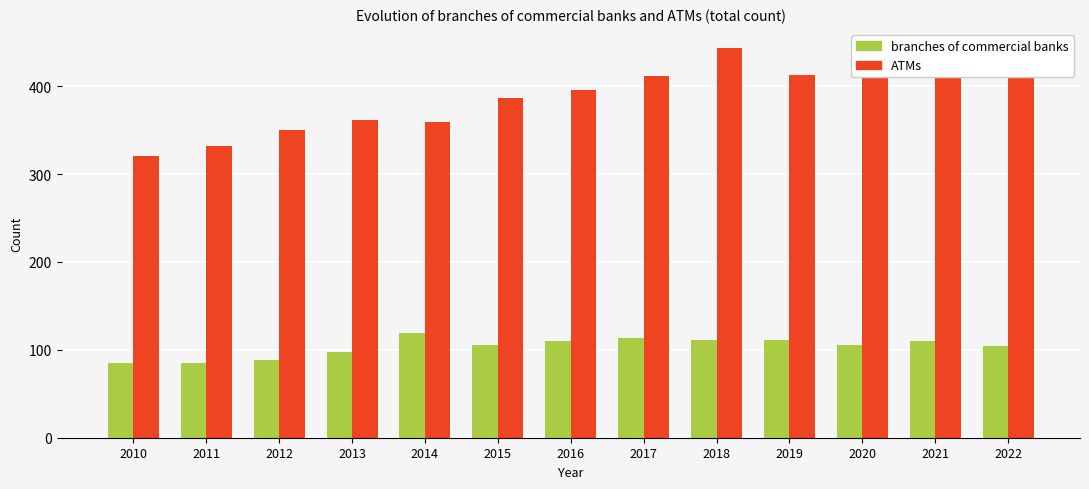

What is the difference between the branches of commercial banks values at 2017 and 2013?

16